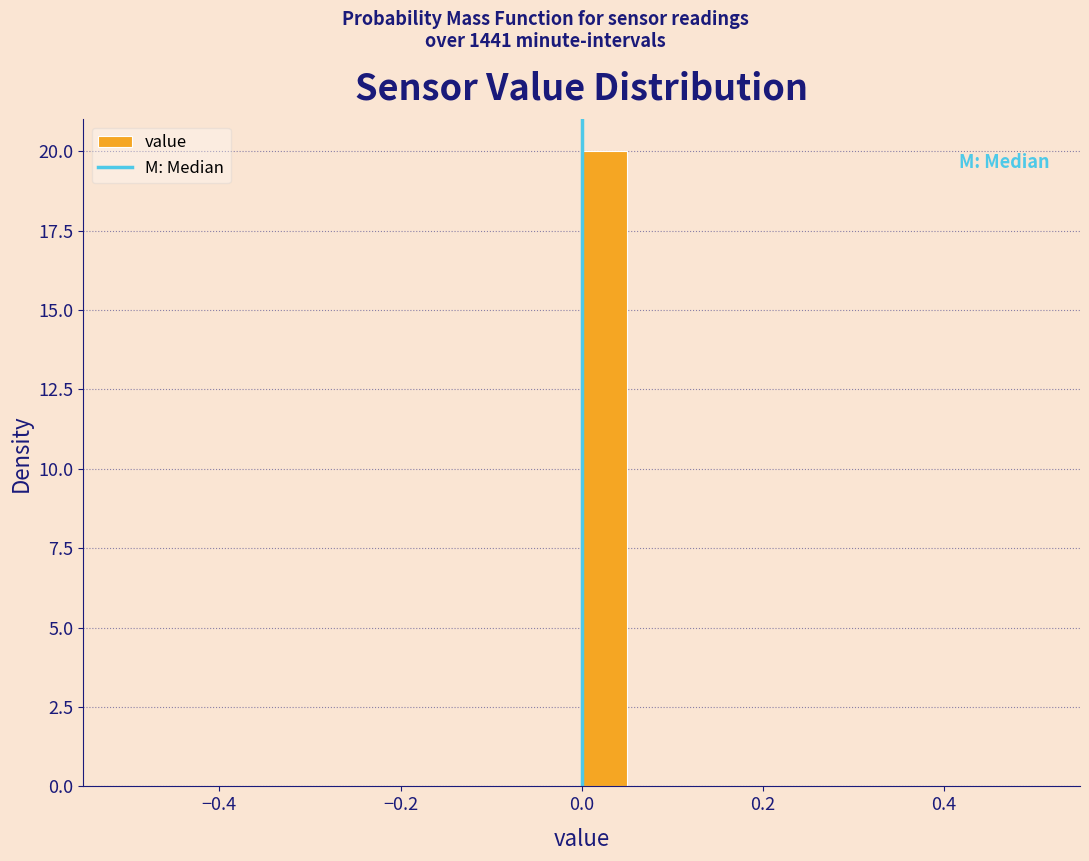

Around what value on the x-axis is the tallest bar? Give the approximate position of its centre, as read against the axis.

0.02